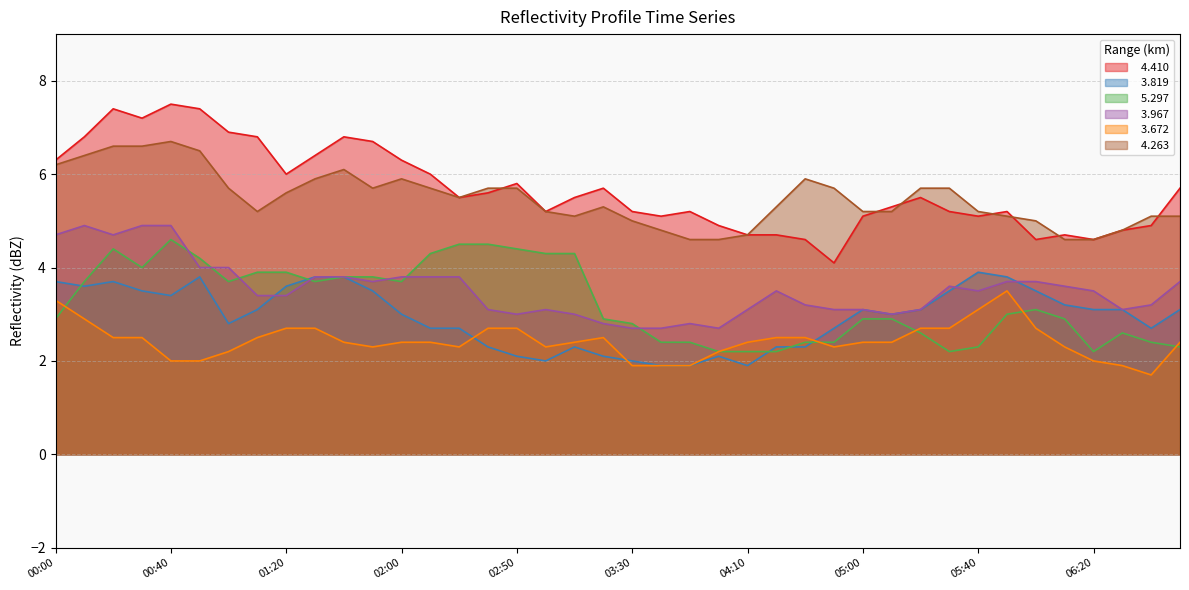

What is the average value of the   4.410 series?

5.7